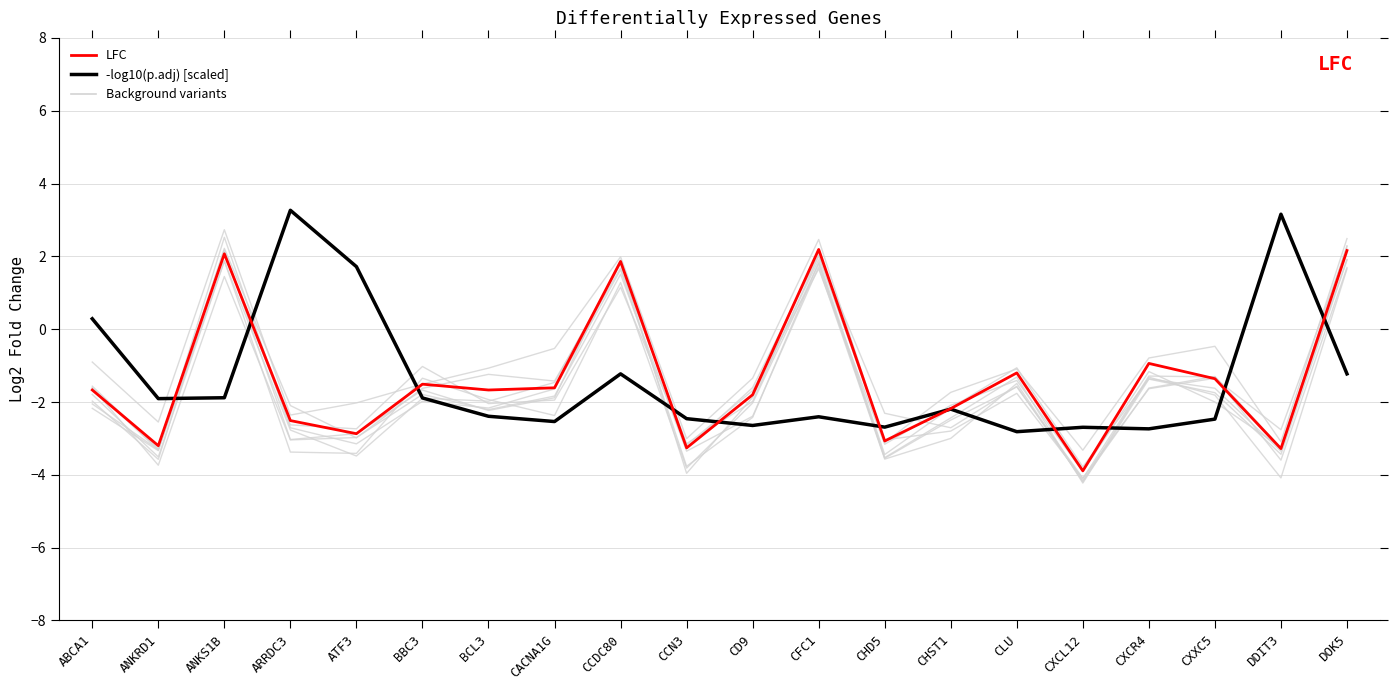

Reading left to right, transcribe all the data shown in this chart.

LFC: ABCA1=-1.7	ANKRD1=-3.2	ANKS1B=2.1	ARRDC3=-2.5	ATF3=-2.9	BBC3=-1.5	BCL3=-1.7	CACNA1G=-1.6	CCDC80=1.9	CCN3=-3.3	CD9=-1.8	CFC1=2.2	CHD5=-3.1	CHST1=-2.2	CLU=-1.2	CXCL12=-3.9	CXCR4=-0.9	CXXC5=-1.4	DDIT3=-3.3	DOK5=2.2
-log10(p.adj) [scaled]: ABCA1=0.3	ANKRD1=-1.9	ANKS1B=-1.9	ARRDC3=3.3	ATF3=1.7	BBC3=-1.9	BCL3=-2.4	CACNA1G=-2.5	CCDC80=-1.2	CCN3=-2.5	CD9=-2.6	CFC1=-2.4	CHD5=-2.7	CHST1=-2.2	CLU=-2.8	CXCL12=-2.7	CXCR4=-2.7	CXXC5=-2.5	DDIT3=3.2	DOK5=-1.2